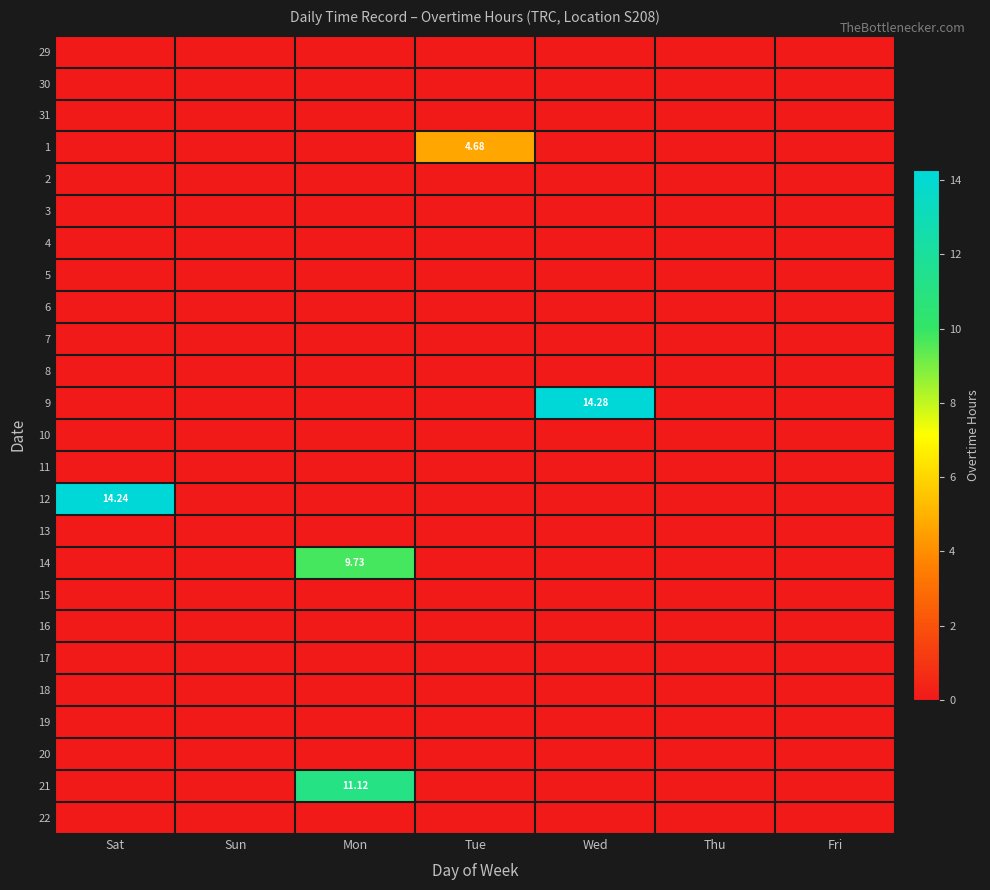

How many data points does each series have?

7